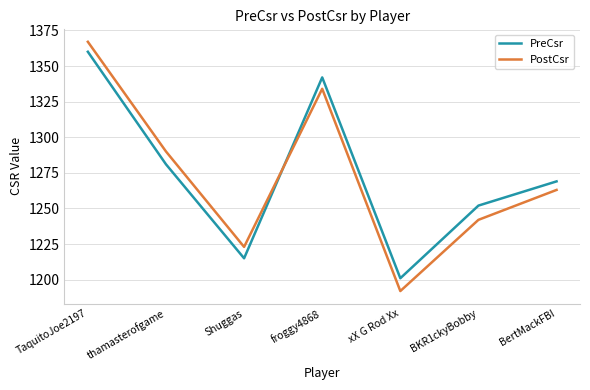

What position from the right is BKR1ckyBobby?

2